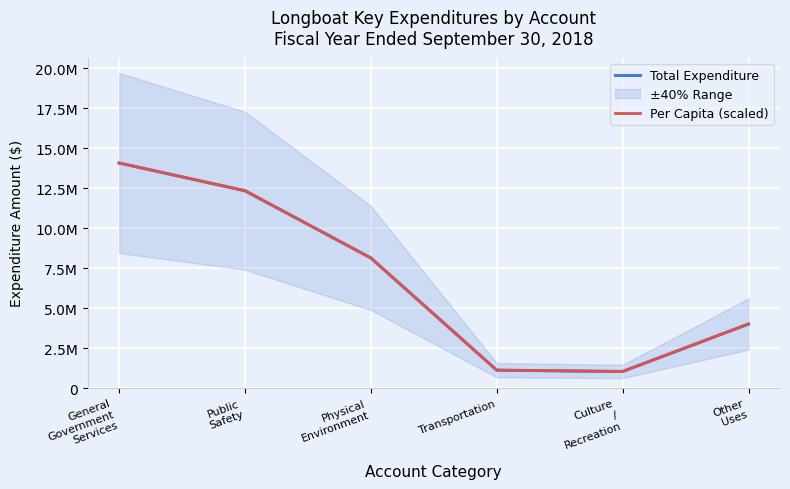

Is it true that Total Expenditure equals 825571.4 at Other
Uses?

False